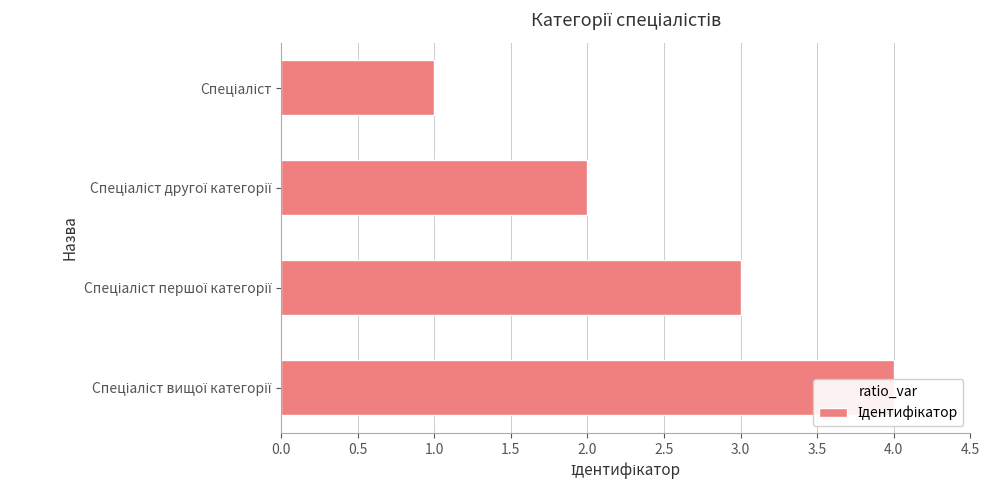

The value at Спеціаліст is 1. True or false?

True